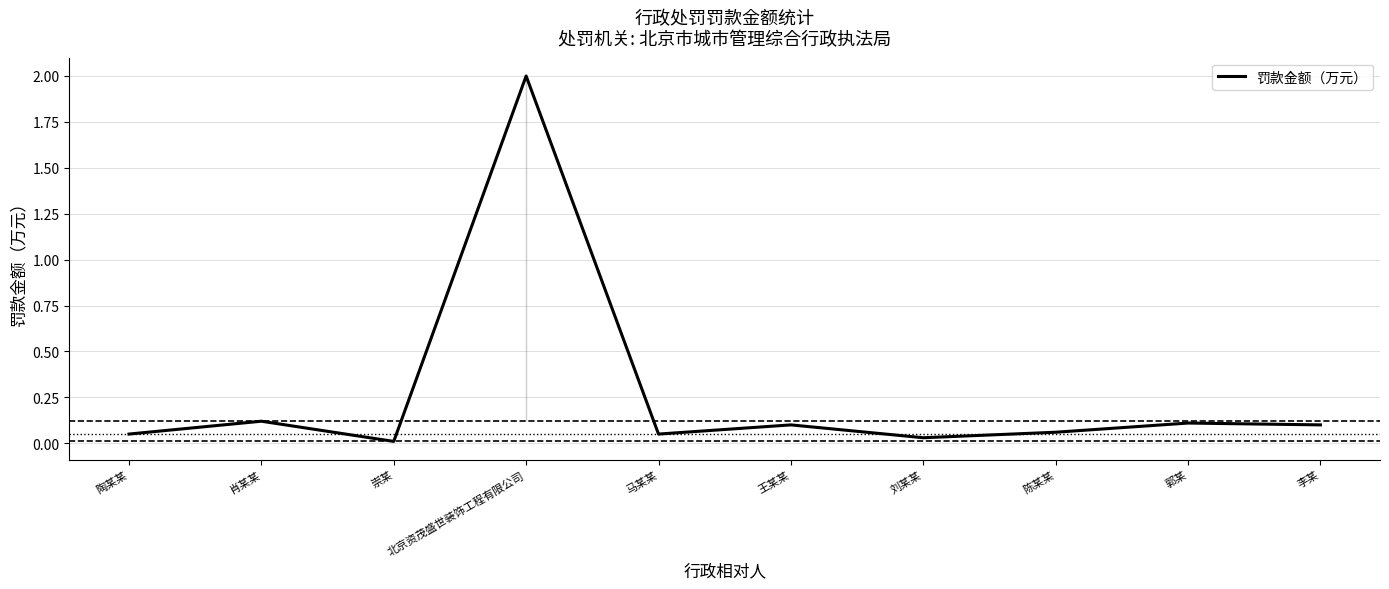

What is the value of the 6th point from the left?

0.1